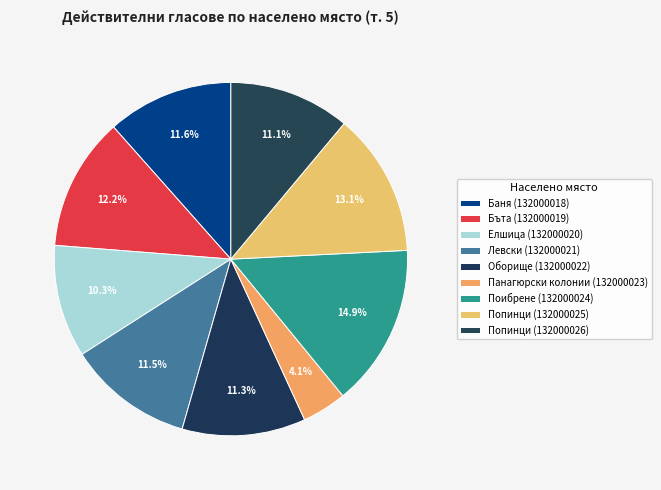

Between Попинци (132000026) and Баня (132000018), which is larger?

Баня (132000018)